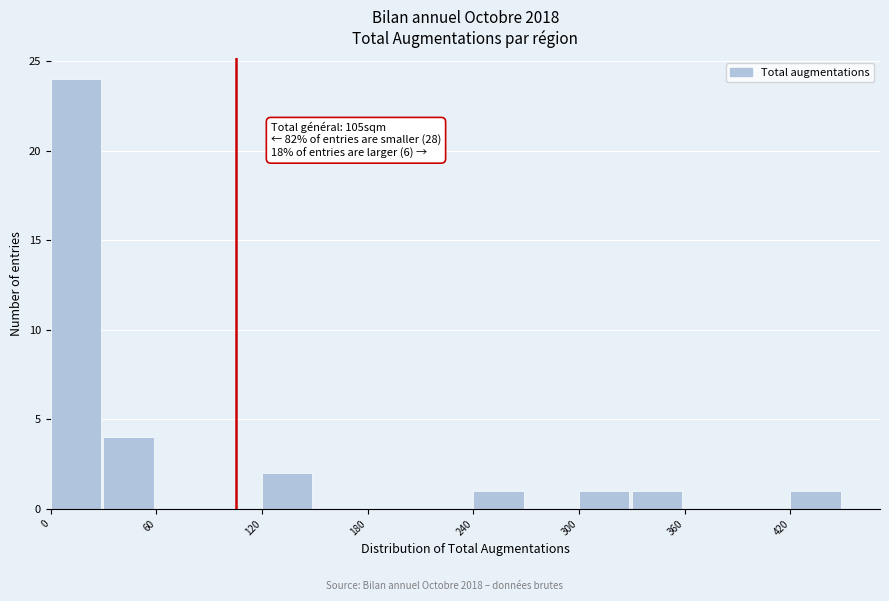

Read against the x-axis, roughly where is the centre of the tallest bar?

10